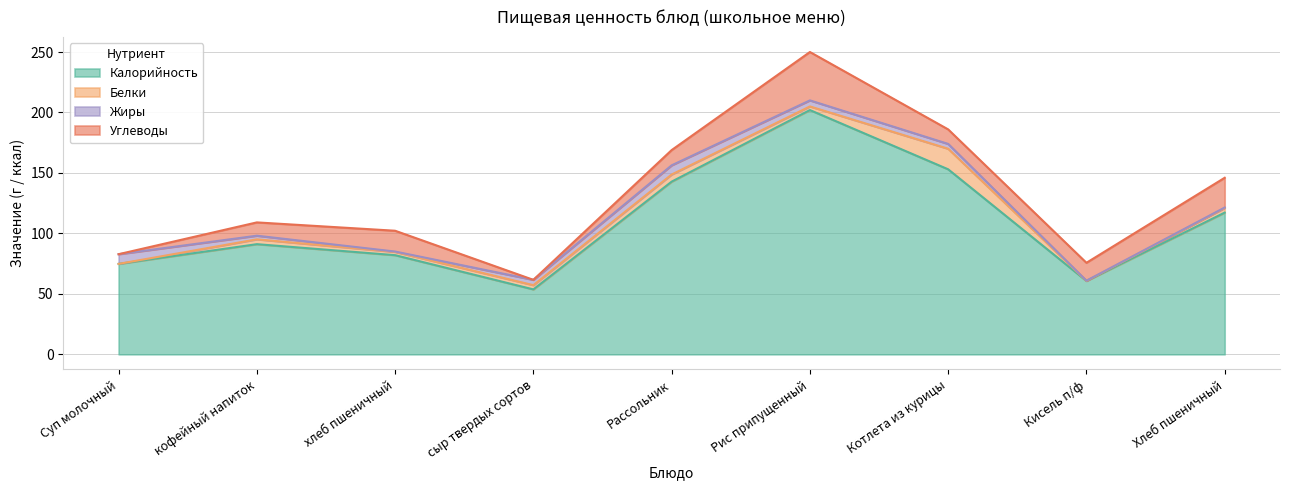

Read the Углеводы value at кофейный напиток.

11.0